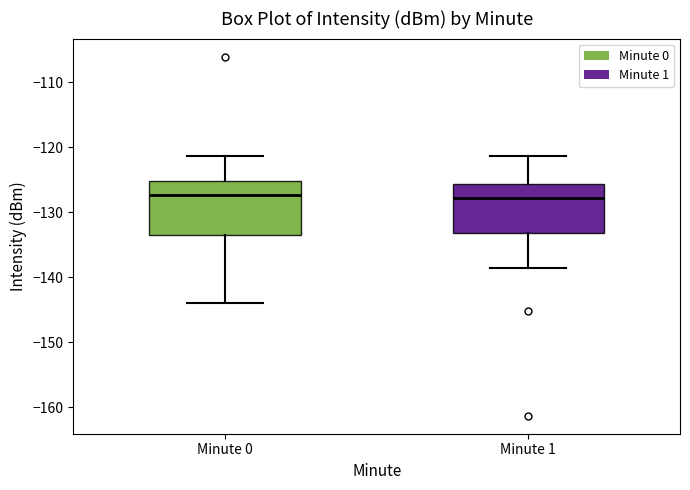

Where does the upper whisker of the box for Minute 0 end on the y-axis? The values are not printed on the chart, so give them approximately, as read against the axis.

-121